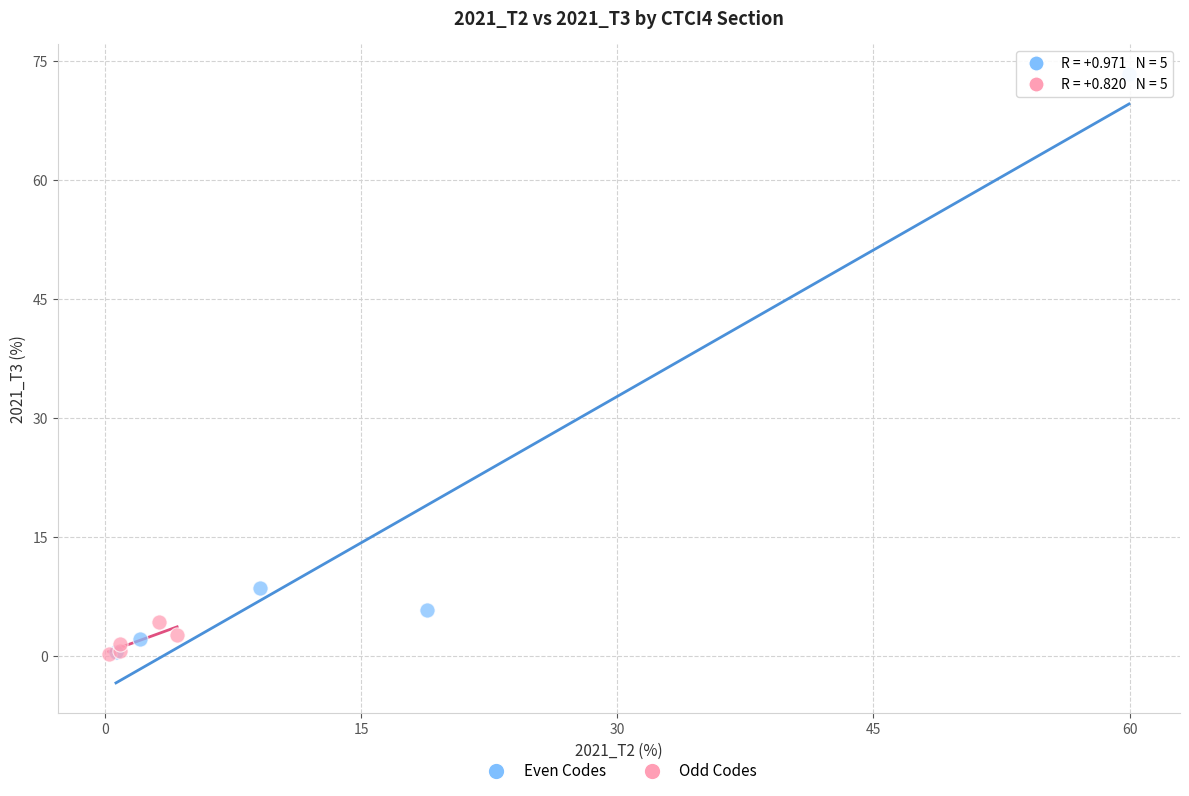

Which series contains the highest Y value?

Even Codes